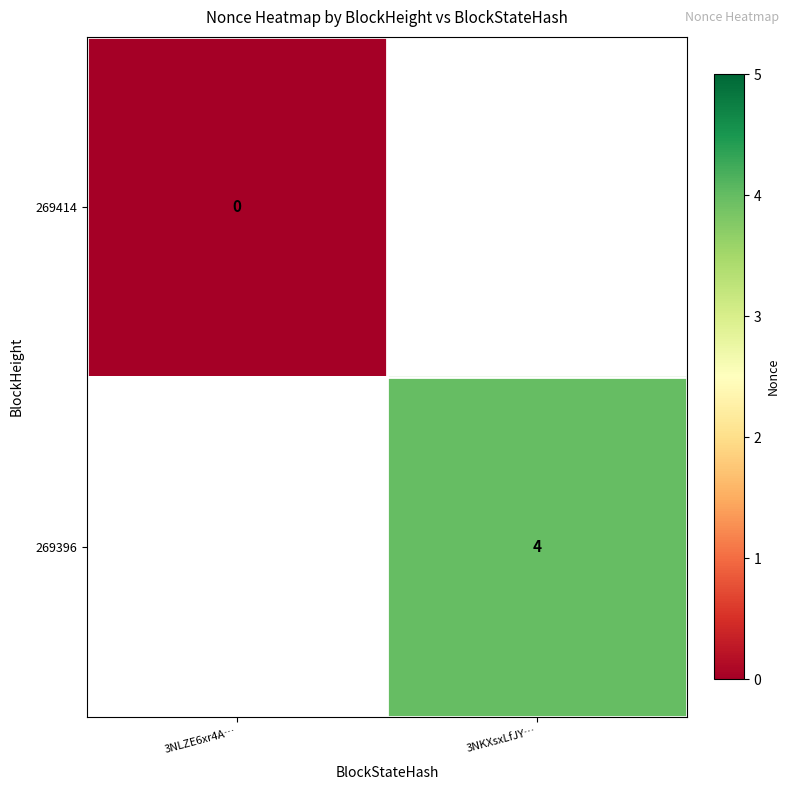

At which category does the chart reach its peak across all series?

3NKXsxLfJY…